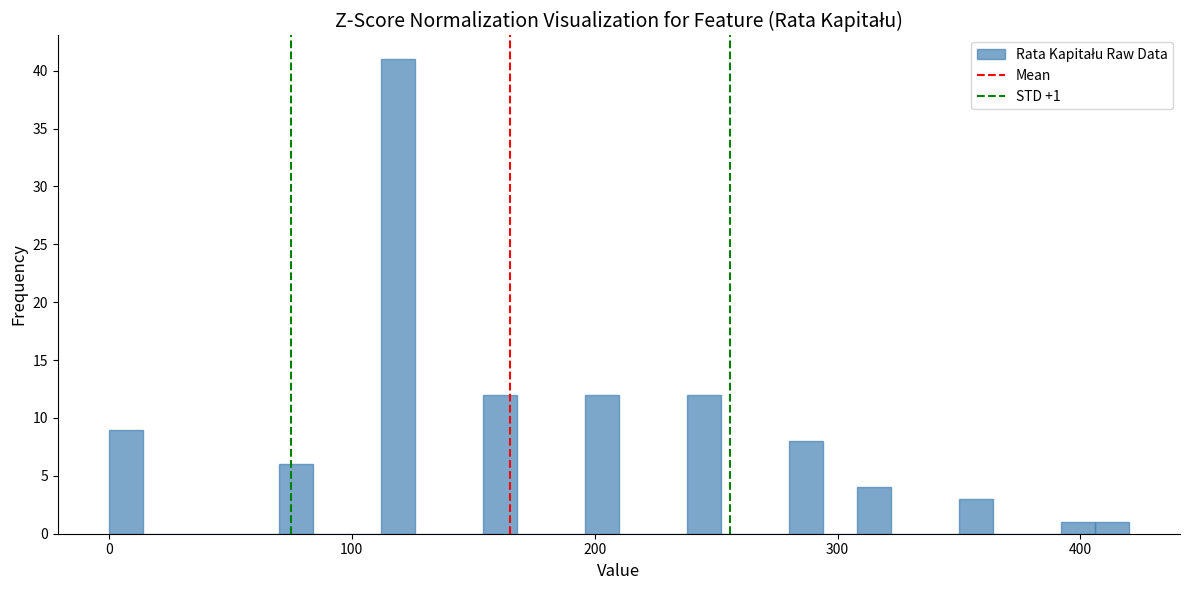

Around what value on the x-axis is the tallest bar? Give the approximate position of its centre, as read against the axis.

120